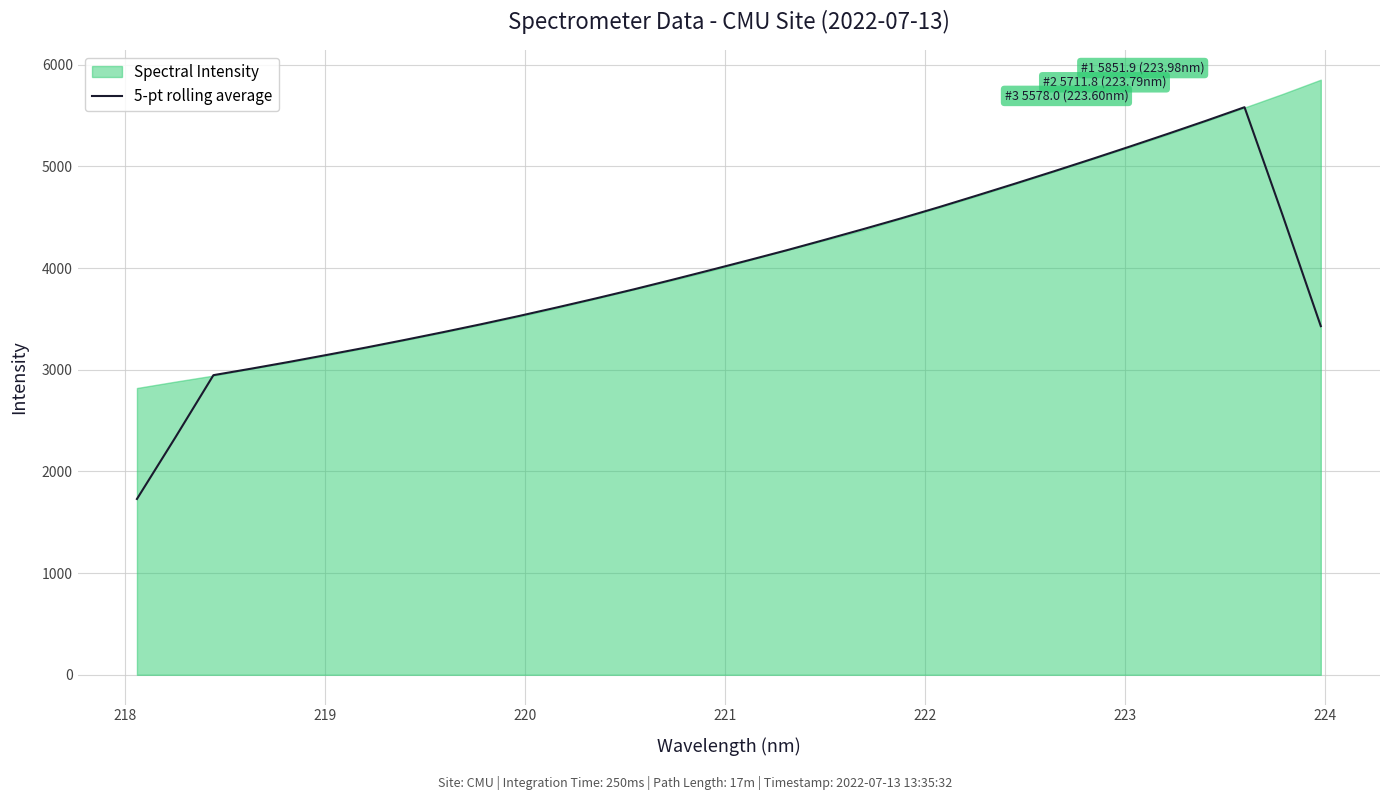

What is the minimum value for 5-pt rolling average?

1729.0